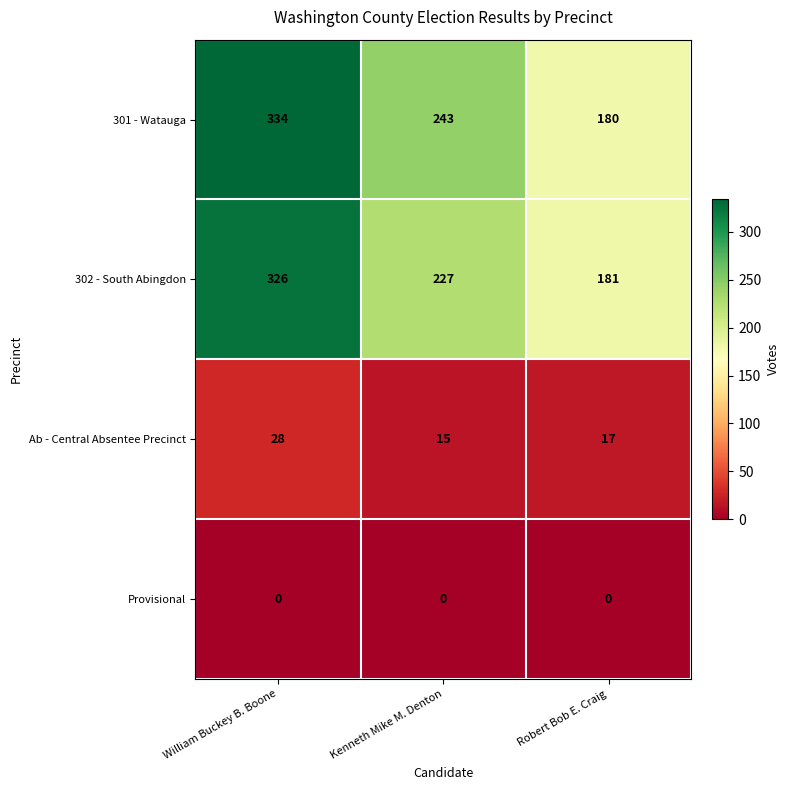

The value of Ab - Central Absentee Precinct at Kenneth Mike M. Denton is 15. True or false?

True